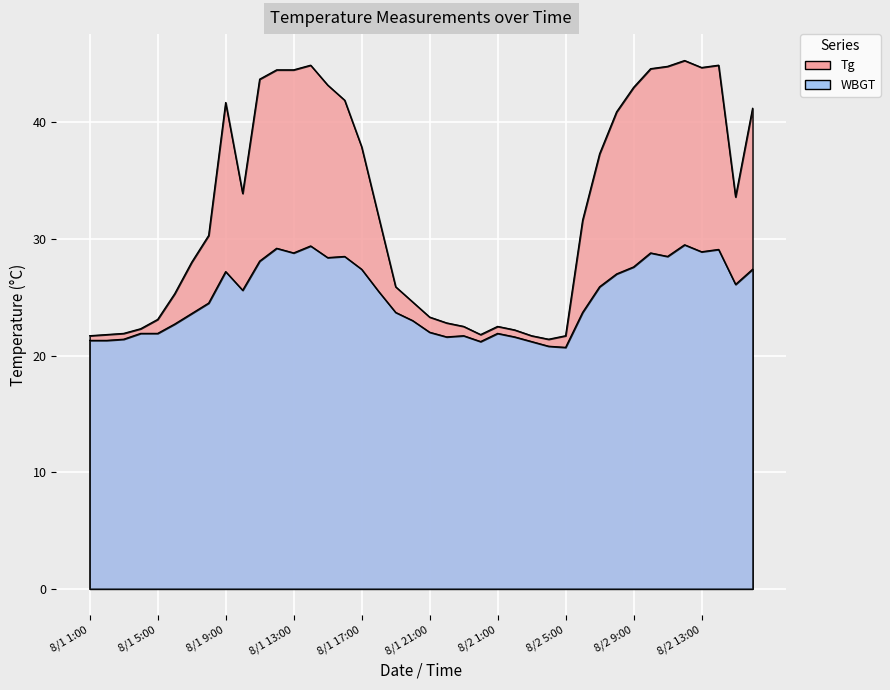

Which series has the largest total across all categories?

Tg